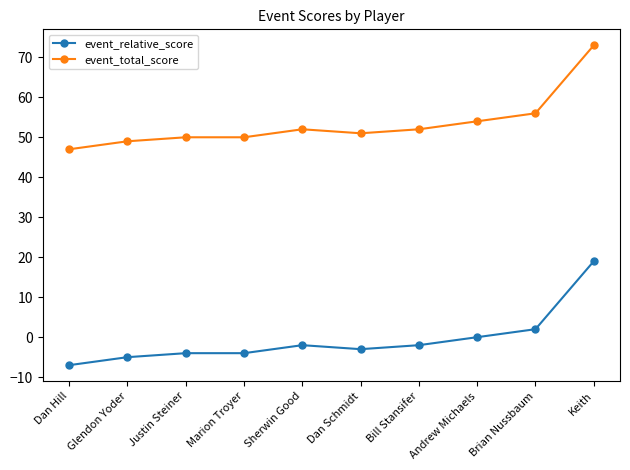

True or false: event_total_score and event_relative_score cross at least once.

False